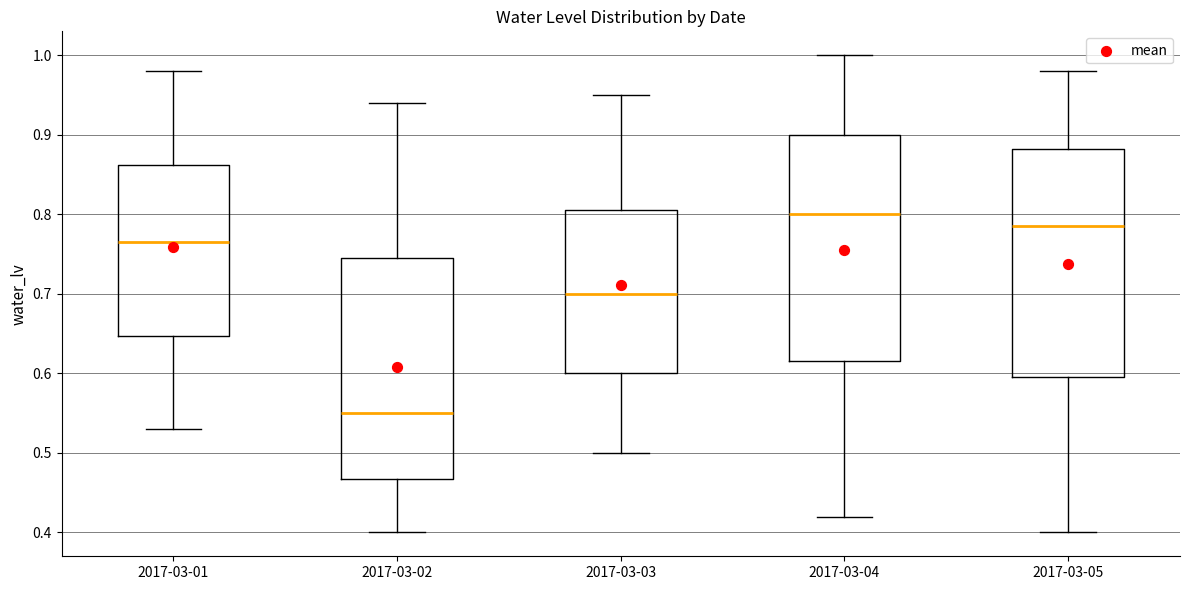

Reading left to right, read every box against the y-axis: the position of its median line, the range the box covers, and the ends of its whiskers. The values are not printed on the chart, so give them approximately, as read against the axis.

2017-03-01: median 0.77, box 0.65 to 0.86, whiskers 0.53 to 0.98
2017-03-02: median 0.55, box 0.47 to 0.75, whiskers 0.40 to 0.94
2017-03-03: median 0.70, box 0.60 to 0.81, whiskers 0.50 to 0.95
2017-03-04: median 0.80, box 0.62 to 0.90, whiskers 0.42 to 1.00
2017-03-05: median 0.79, box 0.60 to 0.88, whiskers 0.40 to 0.98